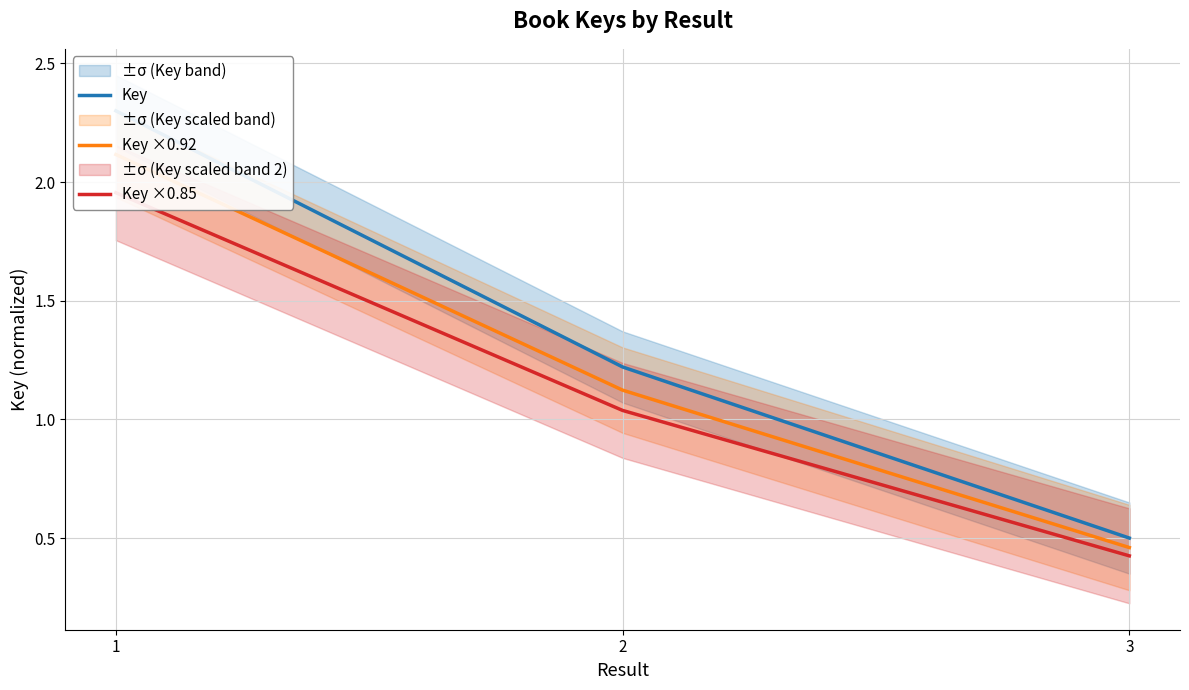

List the series in order of their peak value, highest first.

Key, Key ×0.92, Key ×0.85